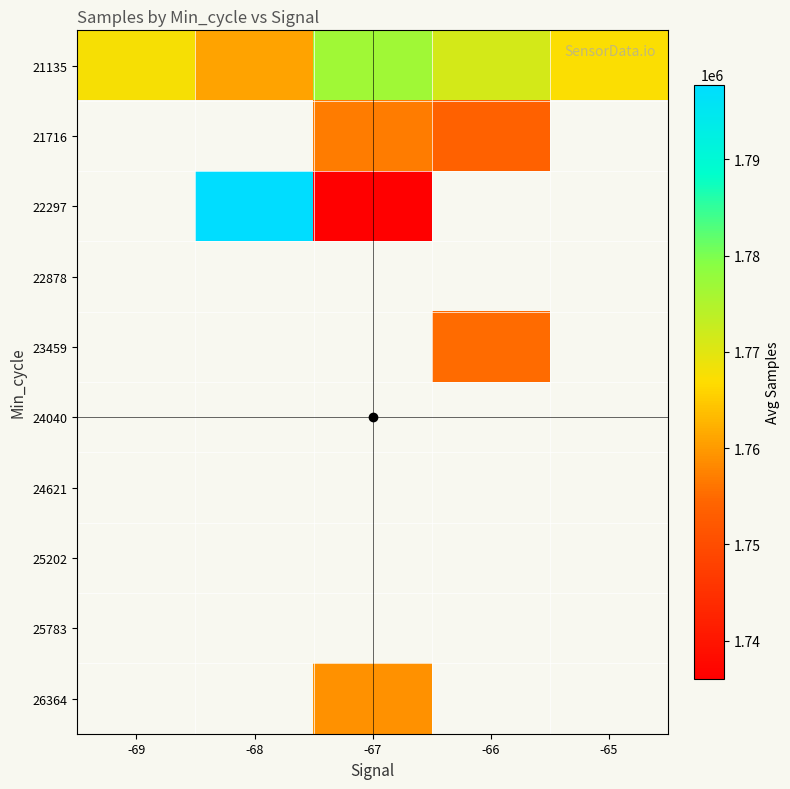

At which category does the chart reach its peak across all series?

-68